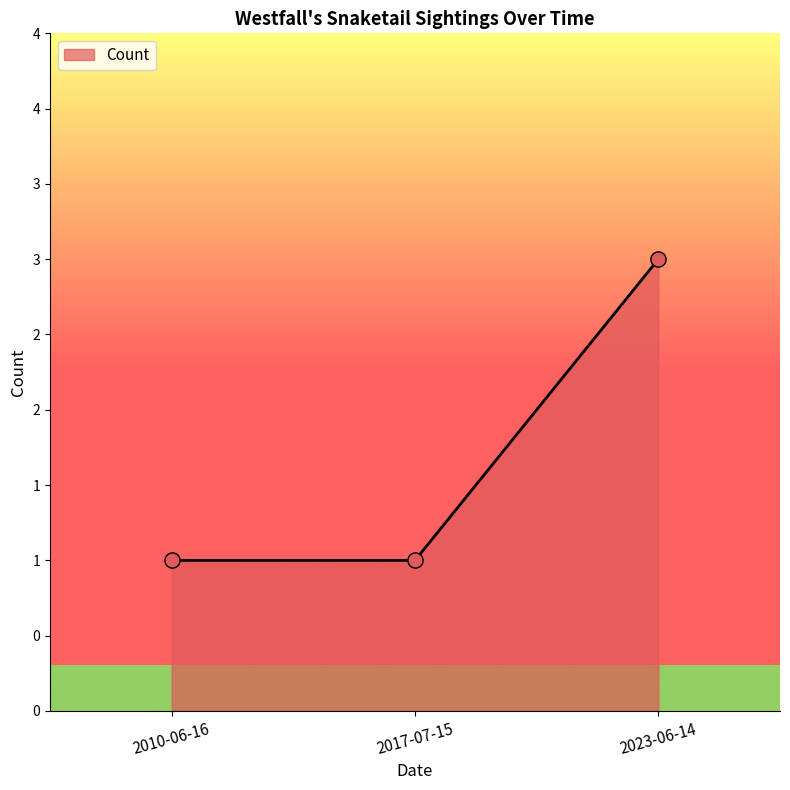

Which has a higher value, 2010-06-16 or 2017-07-15?

2010-06-16